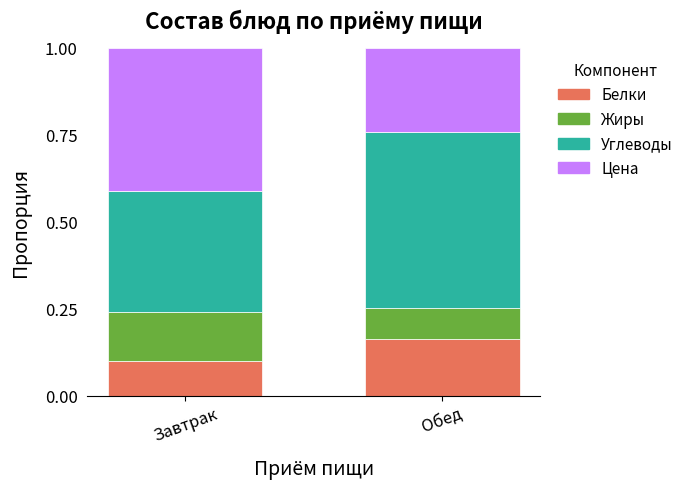

Which category has the lowest value in the Белки series?

Завтрак